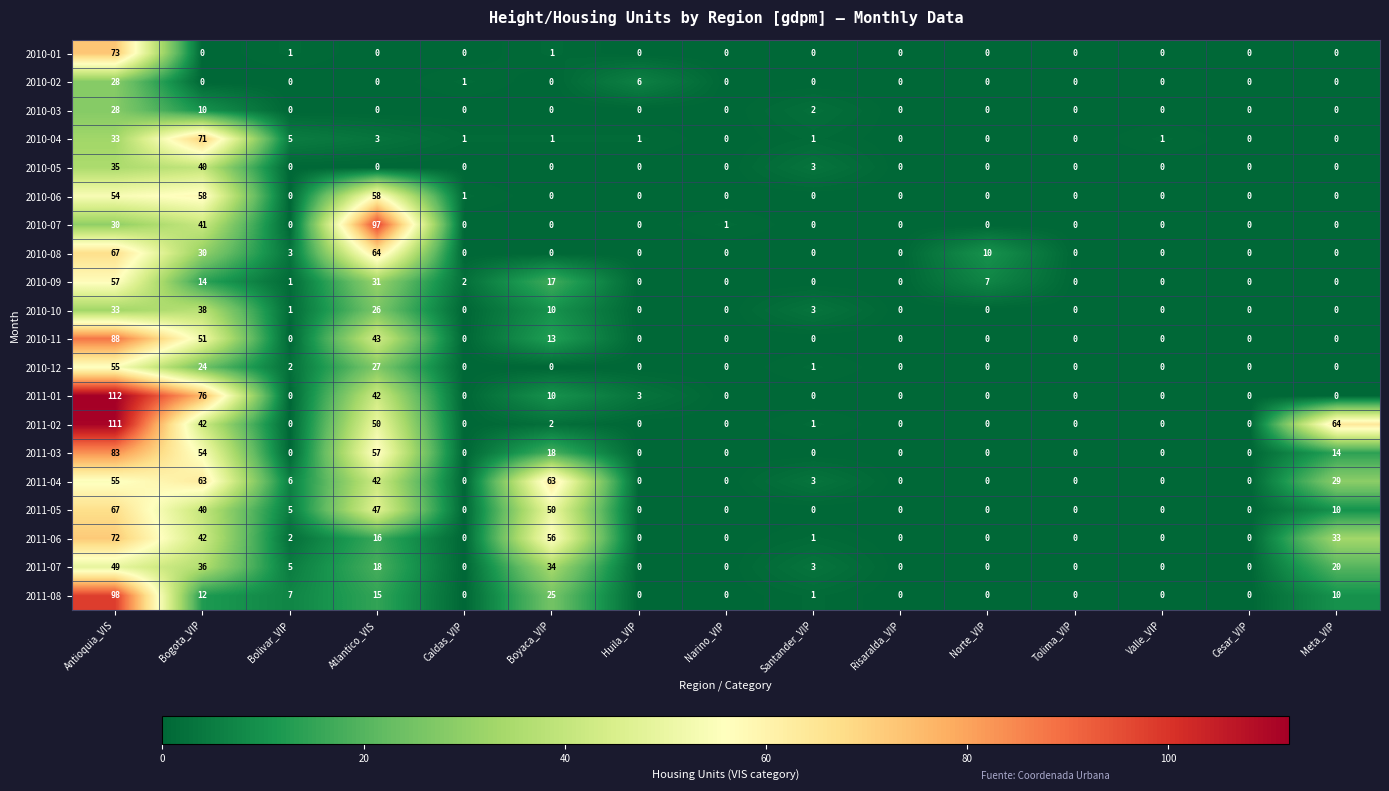

The value of 2011-07 at Norte_VIP is 0. True or false?

True